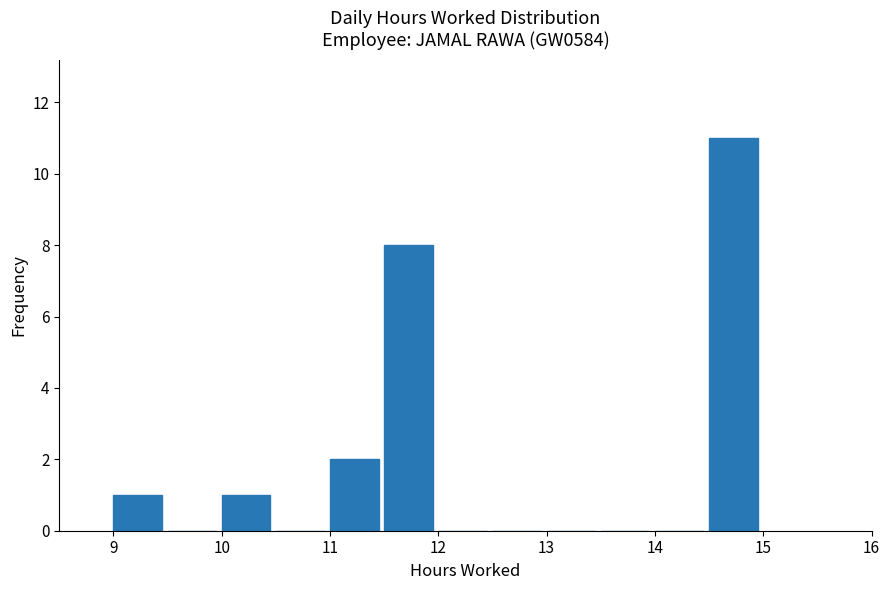

Reading left to right, transcribe this chart: for each bar, give the range it covers on the x-axis and its height. The values are not printed on the chart, so give them approximately, as read against the axis.

9.0 to 9.5: 1
9.5 to 10.0: 0
10.0 to 10.5: 1
10.5 to 11.0: 0
11.0 to 11.5: 2
11.5 to 12.0: 8
12.0 to 12.5: 0
12.5 to 13.0: 0
13.0 to 13.5: 0
13.5 to 14.0: 0
14.0 to 14.5: 0
14.5 to 15.0: 11